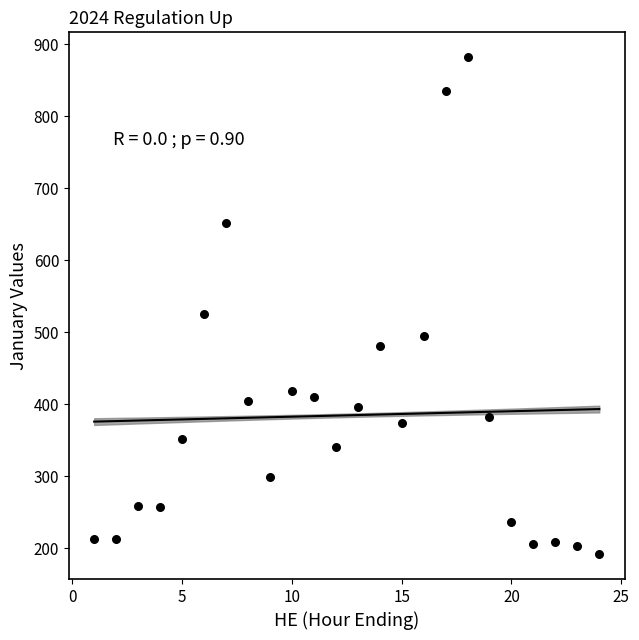

What Y value in the scatter plot is closest to 537?

525.3